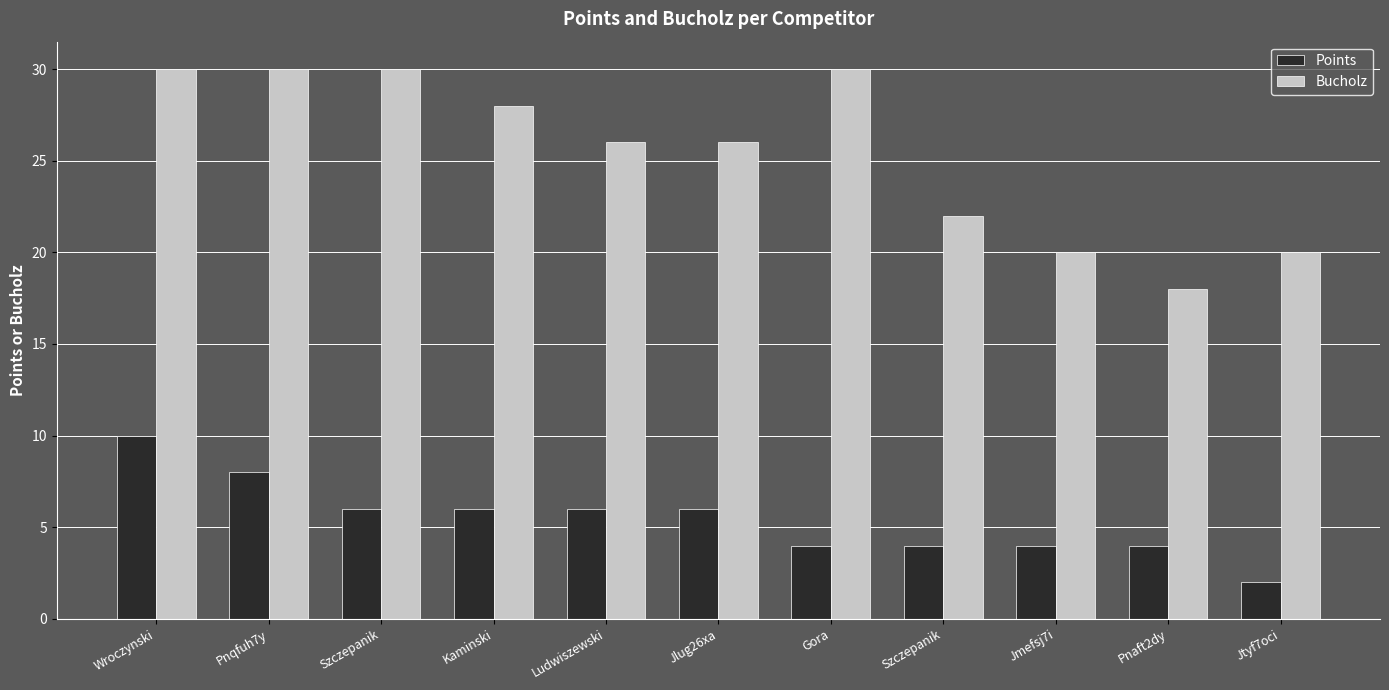

How many series are shown in this chart?

2